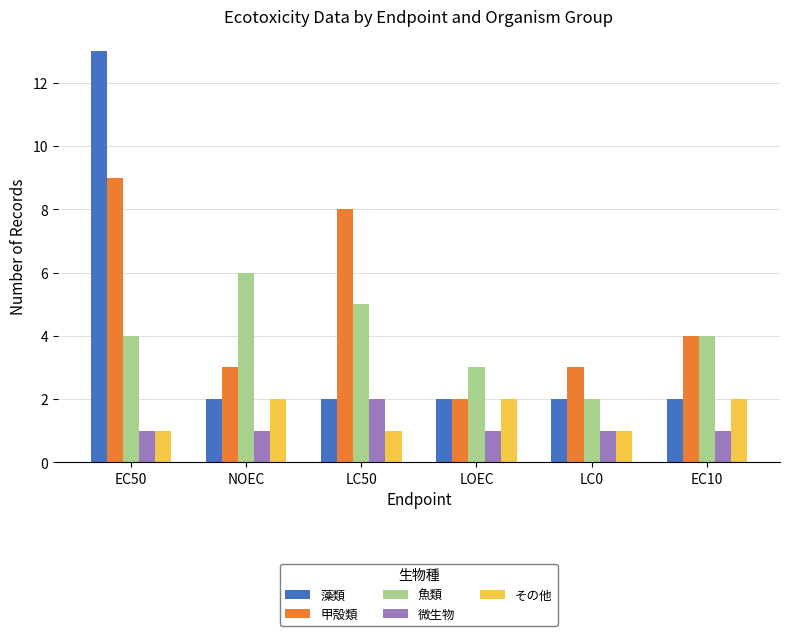

Is the value of 藻類 at EC50 greater than the value of 微生物 at LC0?

Yes